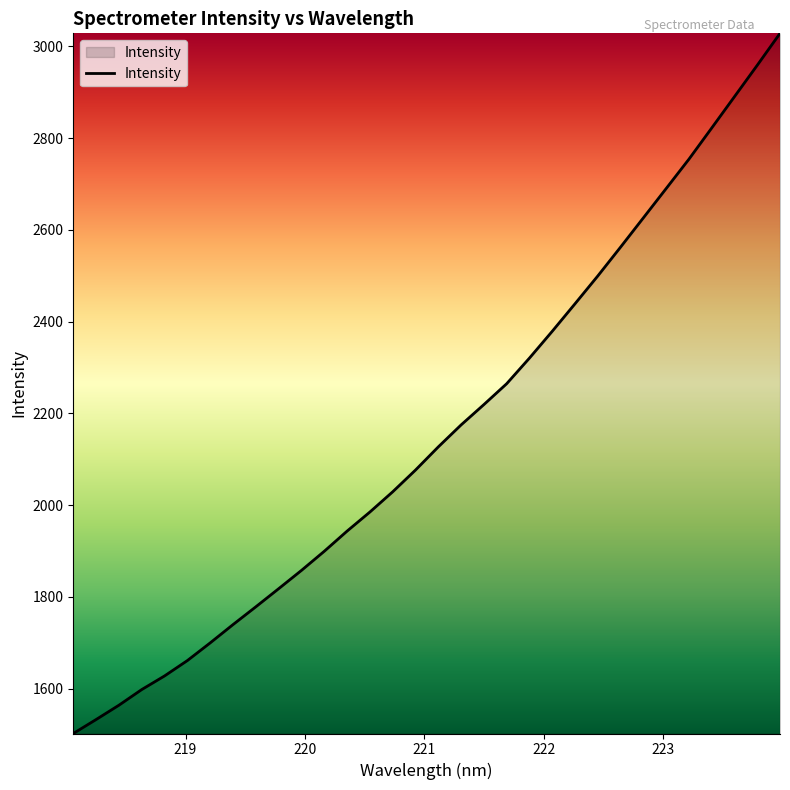

What is the maximum value shown in the chart?

3028.1